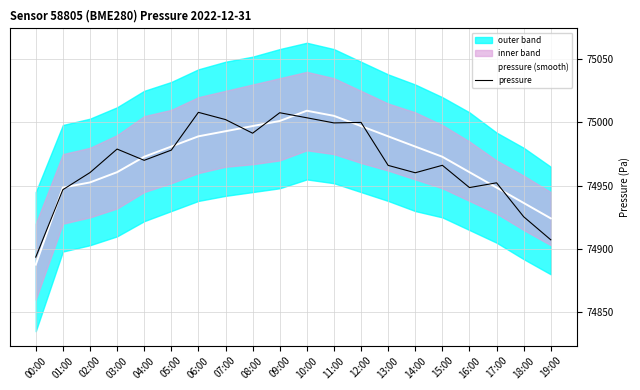

What is the smallest value displayed?

74887.7